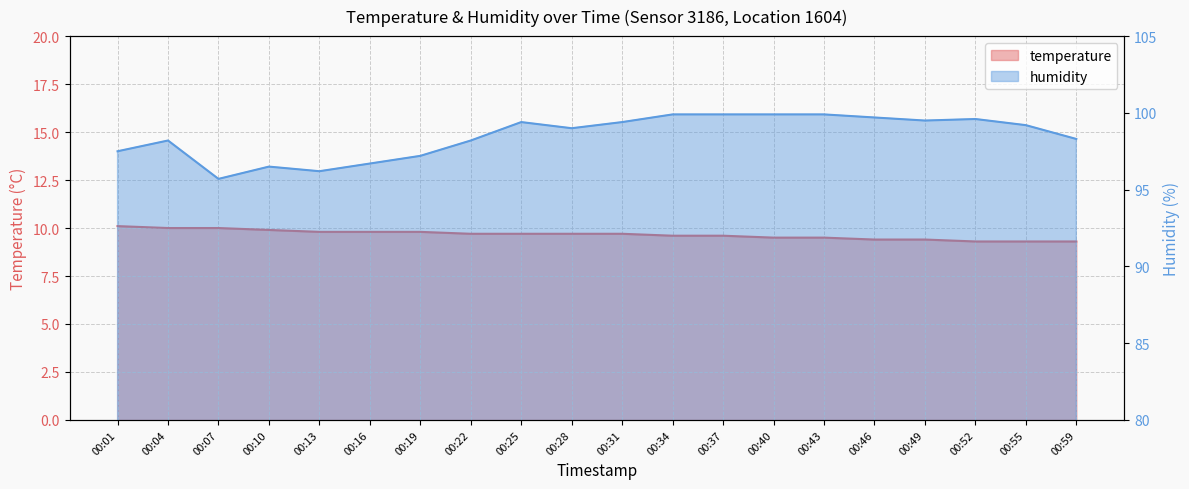

What is the sum of the temperature values at 00:19 and 00:59?

19.1